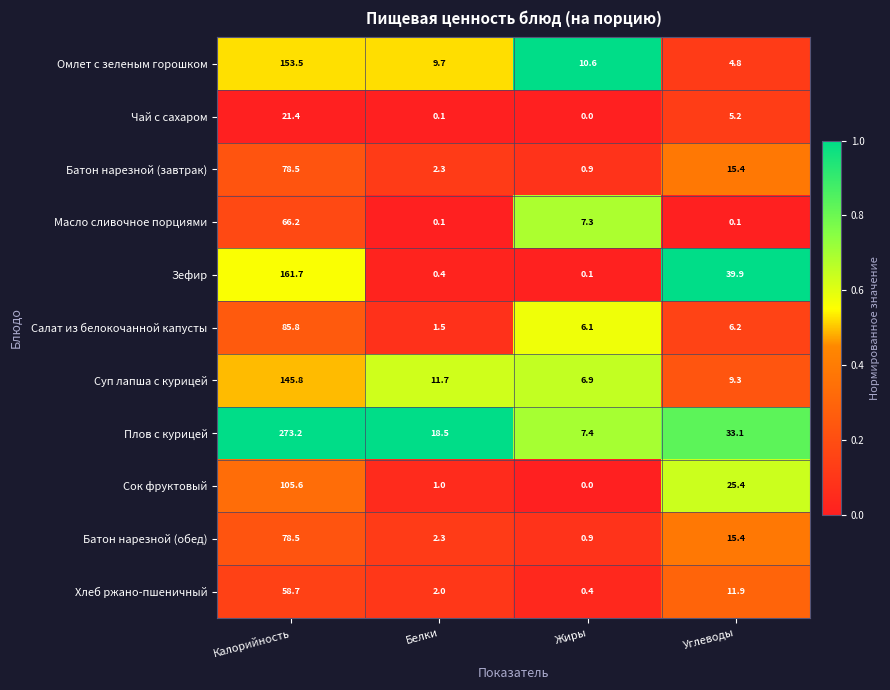

Rank the categories by Батон нарезной (завтрак) value from highest to lowest.

Калорийность, Углеводы, Белки, Жиры